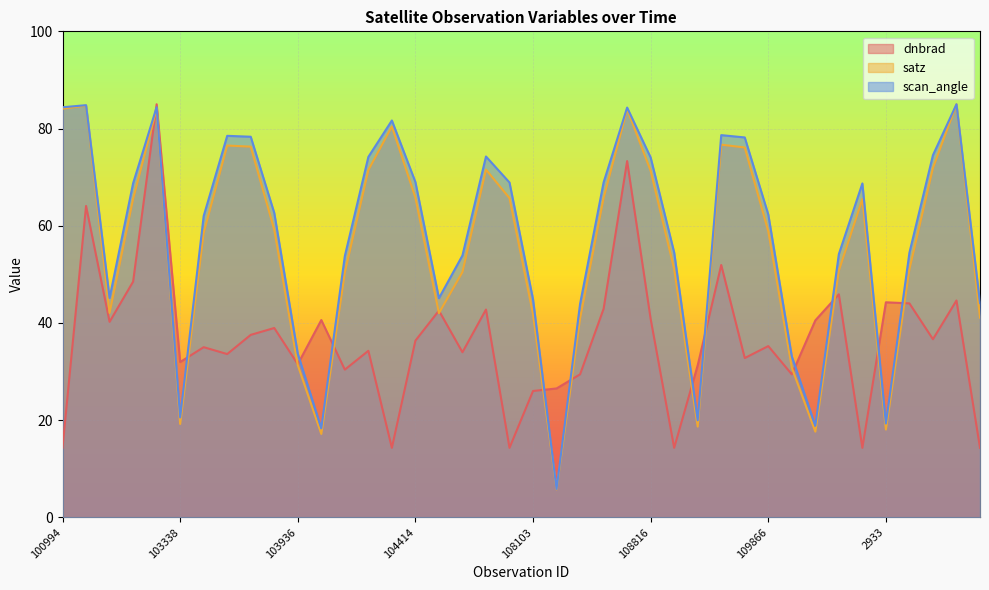

Reading left to right, transcribe all the data shown in this chart.

dnbrad: 14.3	64.1	40.2	48.5	85.0	32.0	35.0	33.6	37.6	39.0	31.5	40.6	30.4	34.3	14.3	36.4	42.5	34.0	42.8	14.3	26.0	26.5	29.4	42.9	73.3	40.8	14.3	31.3	51.9	32.8	35.2	29.4	40.5	45.9	14.3	44.3	44.0	36.7	44.6	14.3
satz: 84.1	84.7	42.1	65.5	84.1	19.2	58.5	76.5	76.3	59.2	31.3	17.2	50.4	71.5	80.4	65.8	42.0	50.5	71.6	65.7	41.8	5.8	40.9	65.7	84.0	71.3	51.1	18.7	76.7	76.1	58.9	30.8	17.6	50.8	65.5	18.1	51.1	71.9	85.0	41.1
scan_angle: 84.4	84.8	45.1	68.7	84.4	20.6	62.0	78.5	78.3	62.6	33.7	18.3	53.8	74.2	81.7	69.0	45.1	53.9	74.2	68.9	44.9	5.9	43.9	68.9	84.3	74.0	54.5	20.0	78.6	78.2	62.3	33.1	18.8	54.2	68.7	19.3	54.5	74.5	85.0	44.1